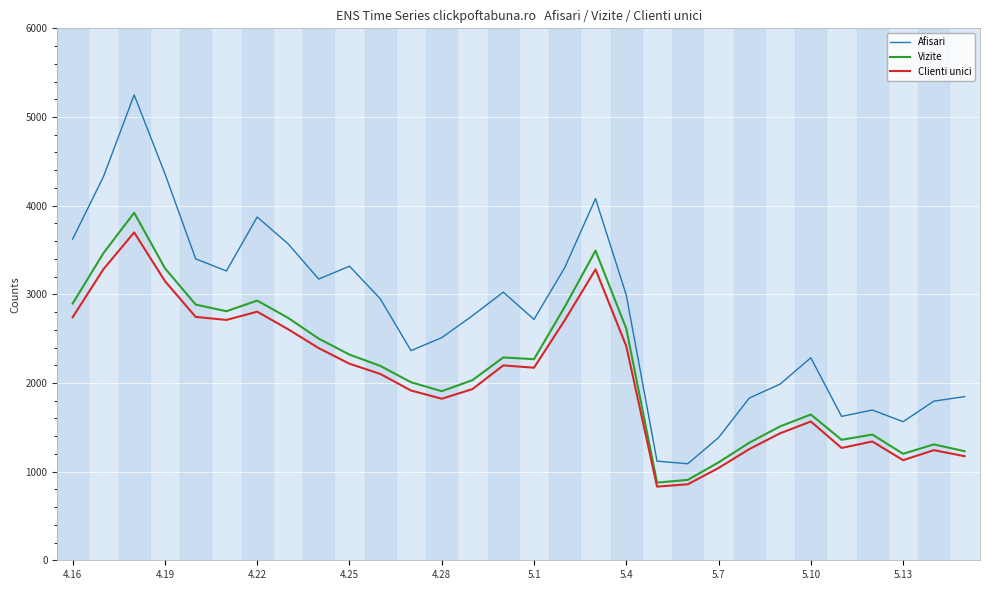

What is the lowest value of the Afisari series?

1089